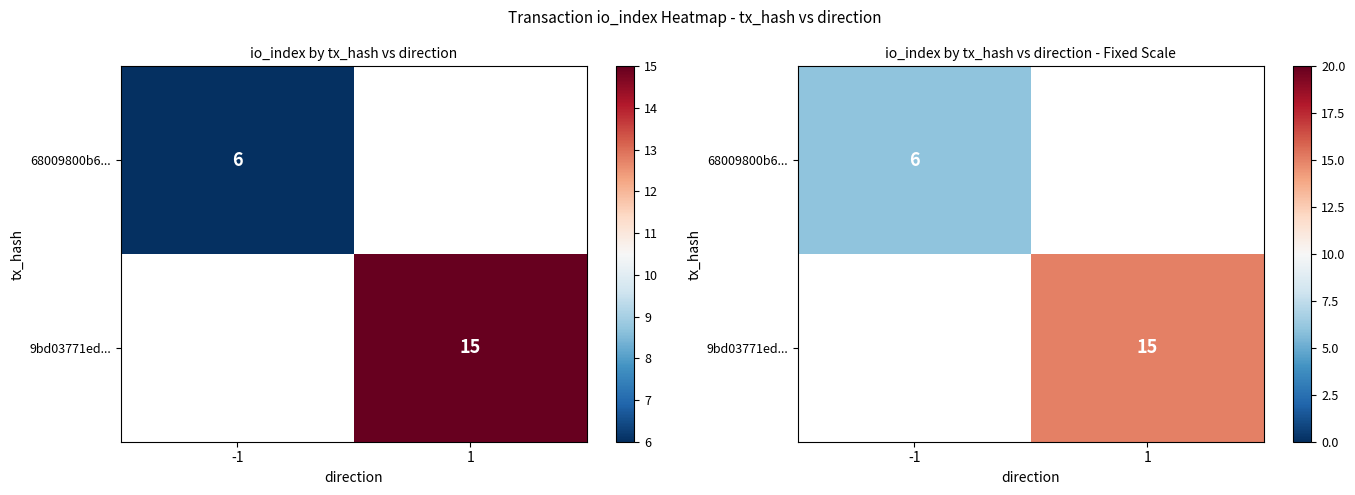

How many distinct data groups are displayed?

2